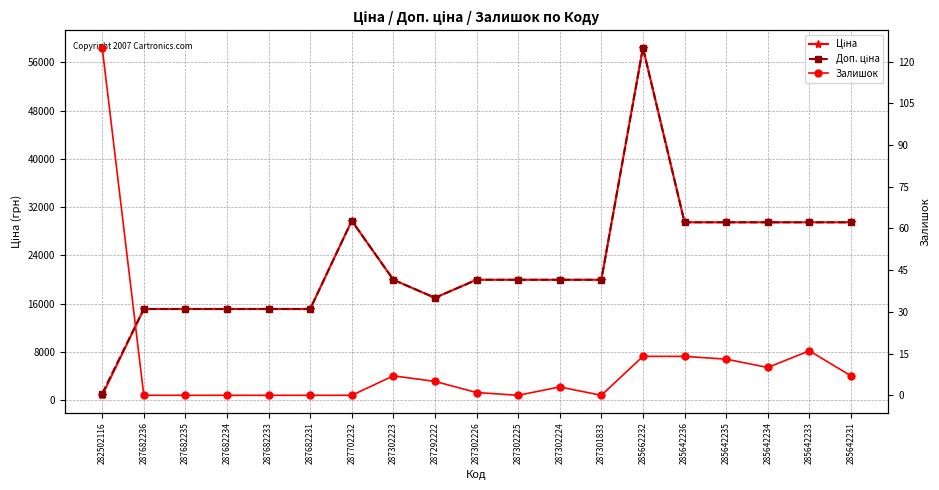

The value of Ціна at 285642233 is 29491.5. True or false?

True